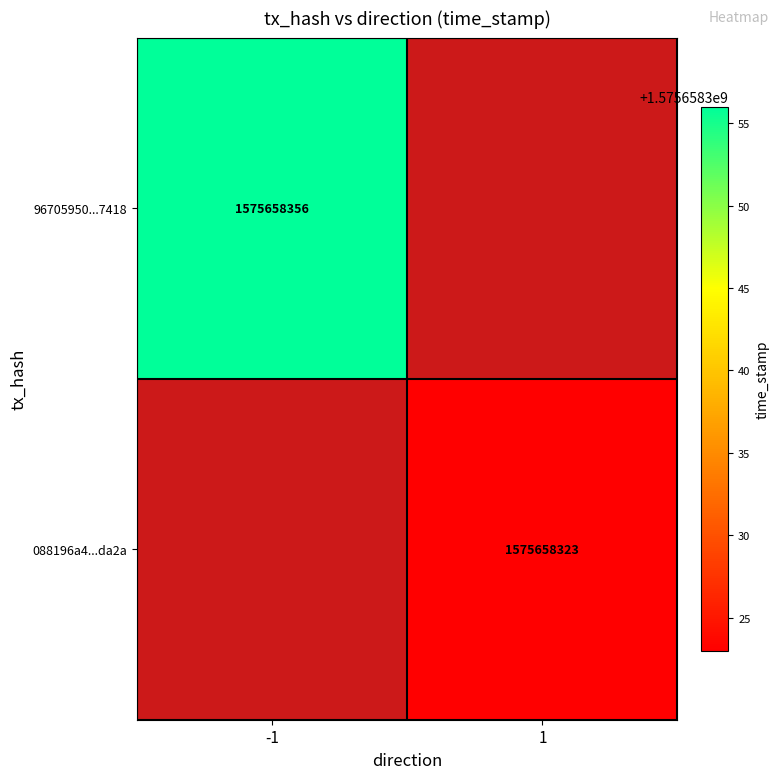

The value of 96705950000c1a755032076c55a6aa2d7707418 at 0 is -1. True or false?

False